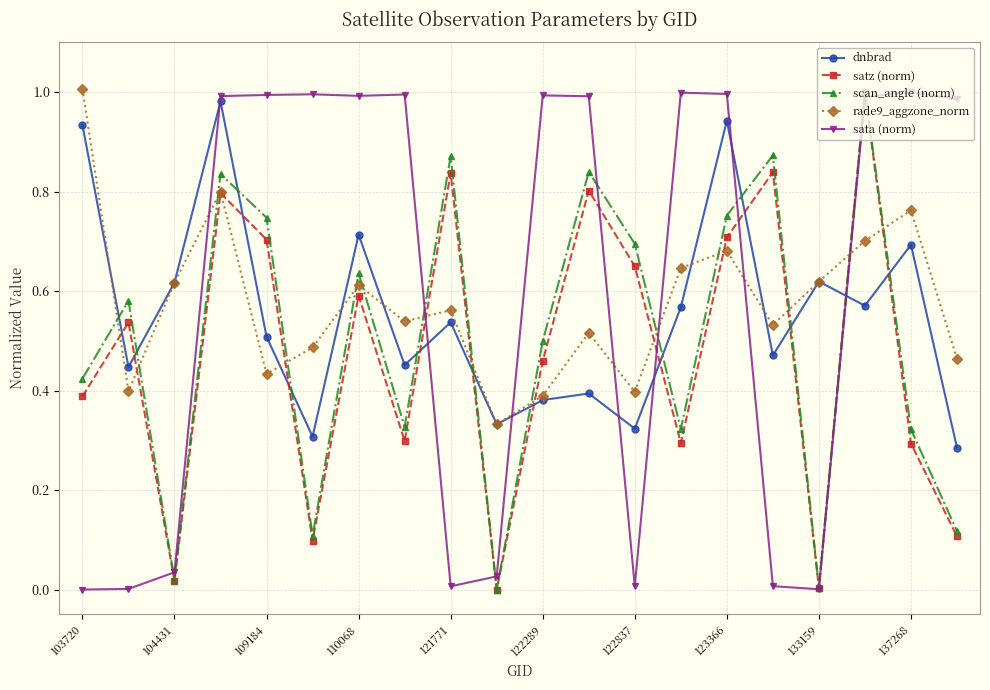

In satz (norm), how many points are lower than both neighbors (excluding endpoints)?

6